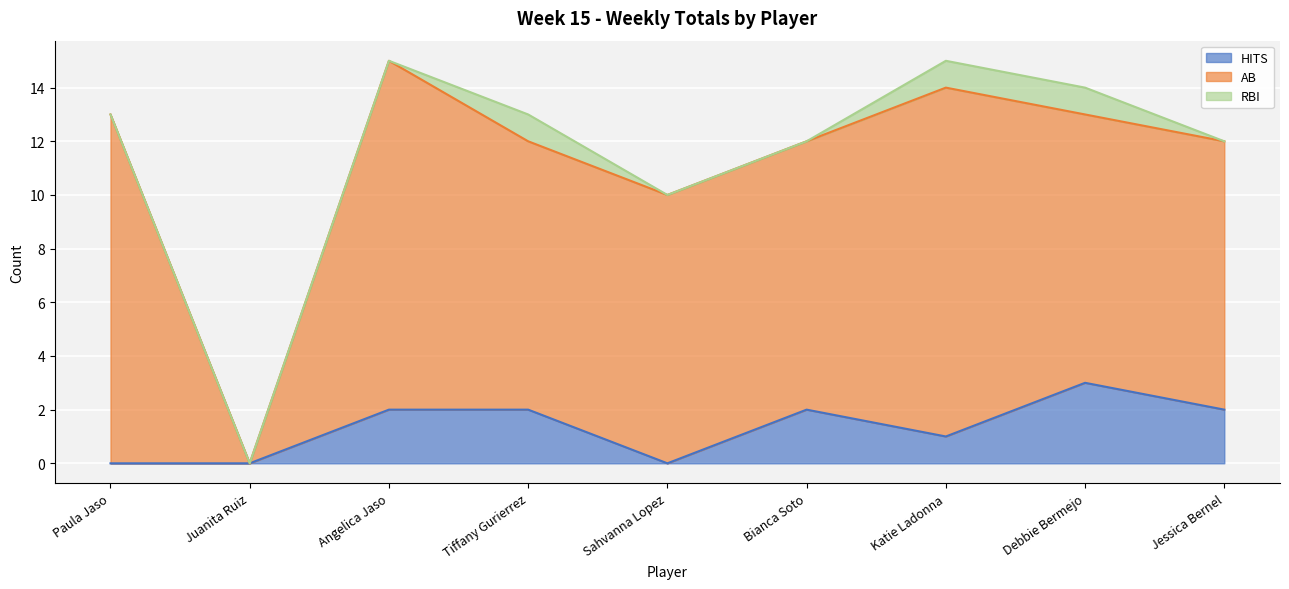

What is the difference between the RBI values at Bianca Soto and Tiffany Gurierrez?

1